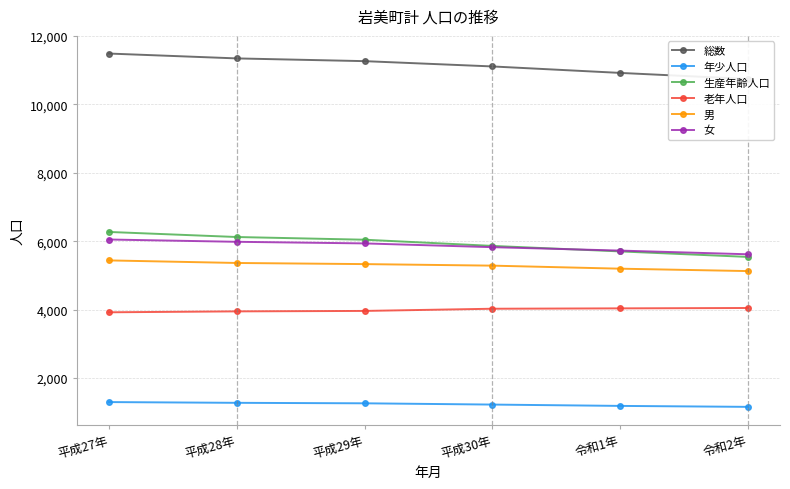

The value of 生産年齢人口 at 令和1年 is 7958. True or false?

False